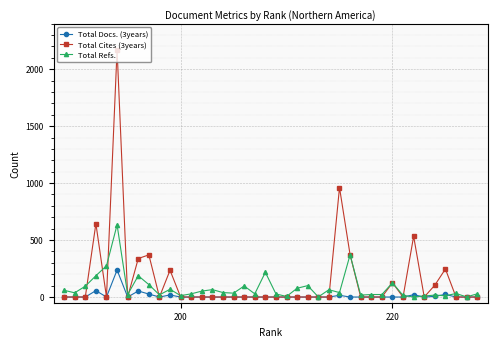

What is the highest value of the Total Refs. series?

634